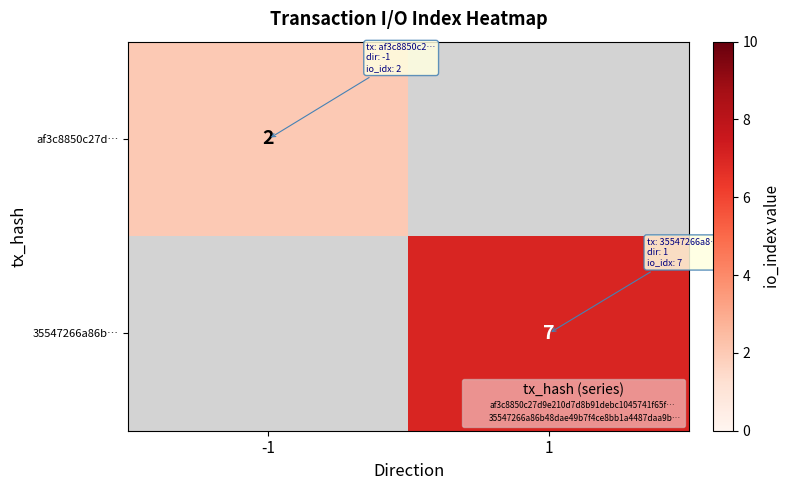

Which label corresponds to the smallest value in the chart?

-1